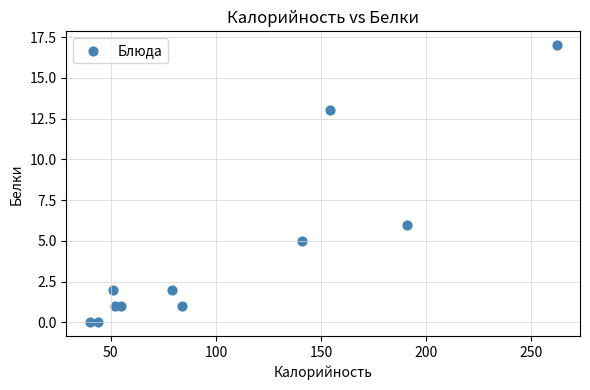

What Y value in the scatter plot is closest to 8?

6